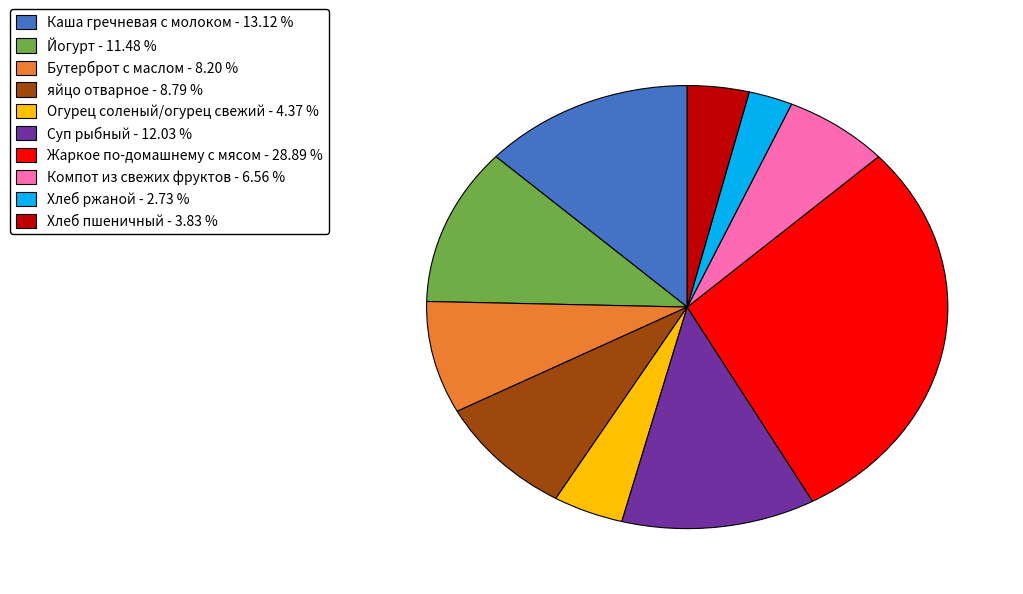

Which has a higher value, Йогурт - 11.48 % or Суп рыбный - 12.03 %?

Суп рыбный - 12.03 %